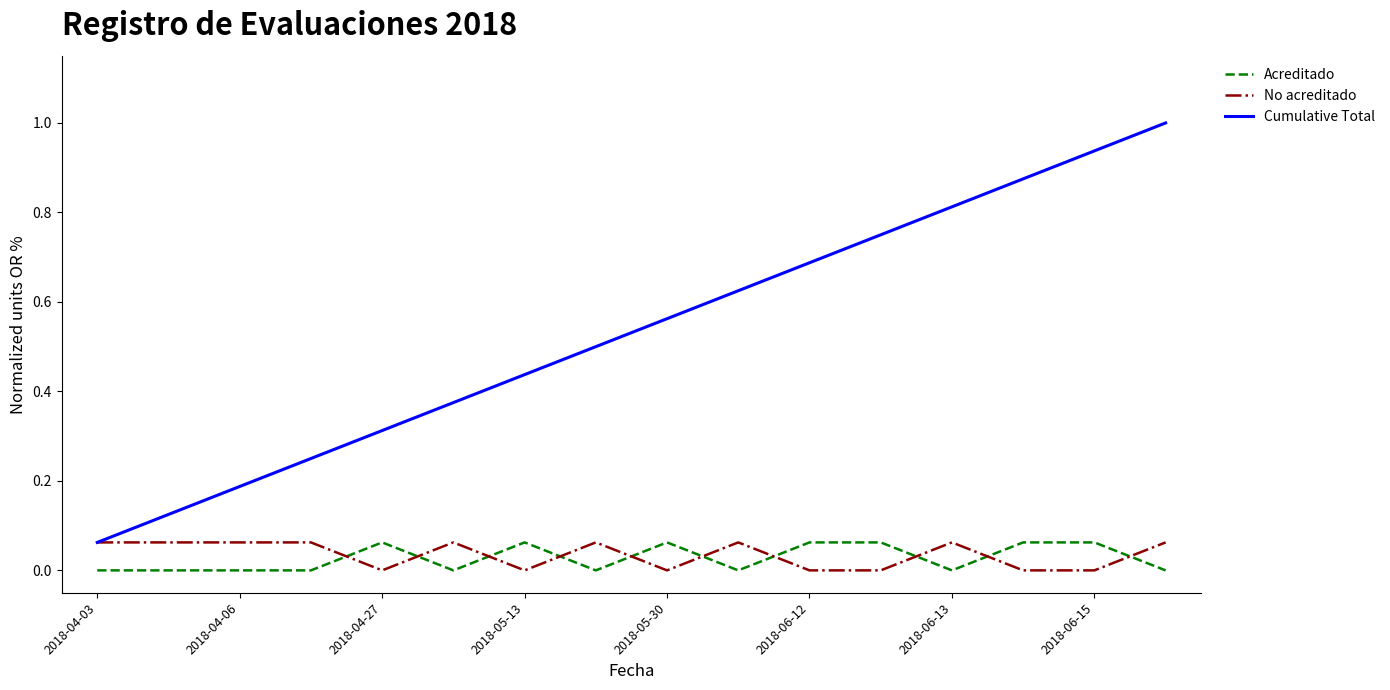

True or false: Acreditado and Cumulative Total intersect in this chart.

False